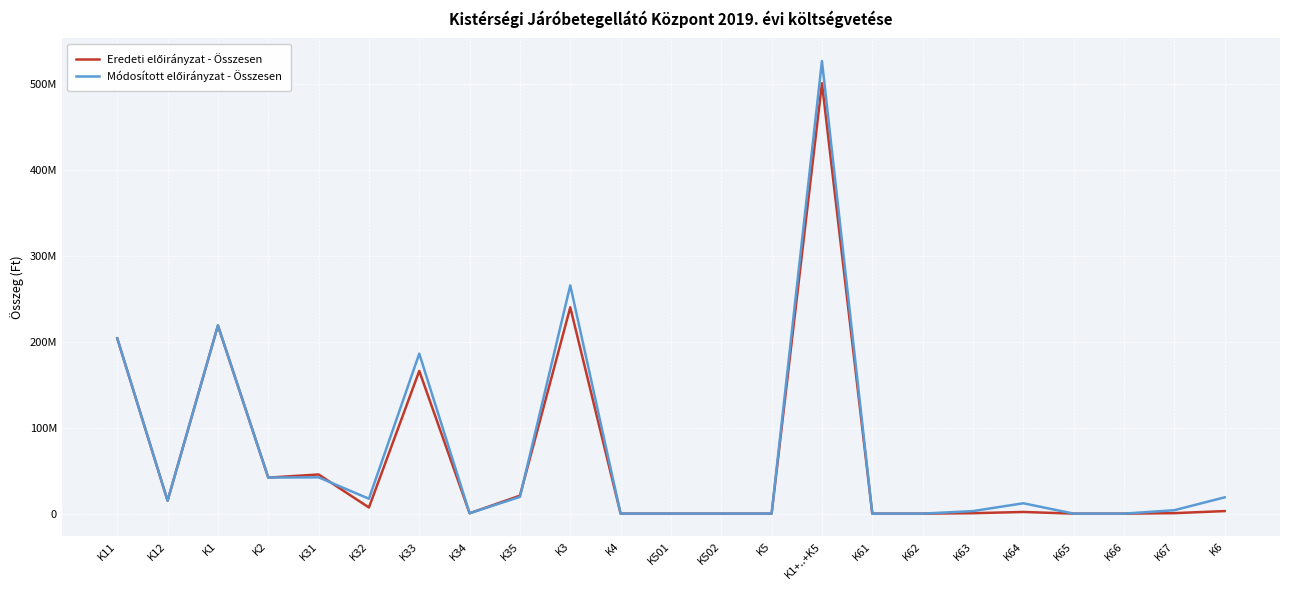

Reading left to right, transcribe all the data shown in this chart.

Eredeti előirányzat - Összesen: 203665817	15000000	218665817	41858600	45516000	7120000	165926583	400000	20906000	239868583	0	0	0	0	500393000	0	0	500000	1910000	0	0	540000	2950000
Módosított előirányzat - Összesen: 203945415	15000000	218945415	41913121	42187071	17292365	185998813	441460	19479094	265398803	0	0	0	0	526257339	0	0	2942000	12035908	0	0	3956015	18933923